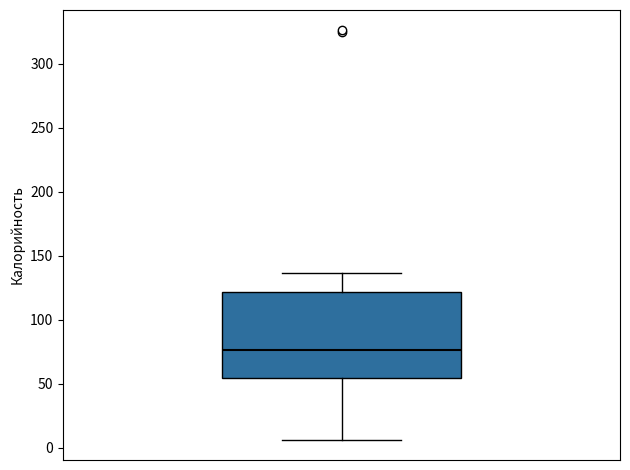

Read this box plot against the y-axis: the position of the median line, the range covered by the box, and the ends of both whiskers. The values are not printed on the chart, so give them approximately, as read against the axis.

median 75, box 55 to 120, whiskers 5 to 135